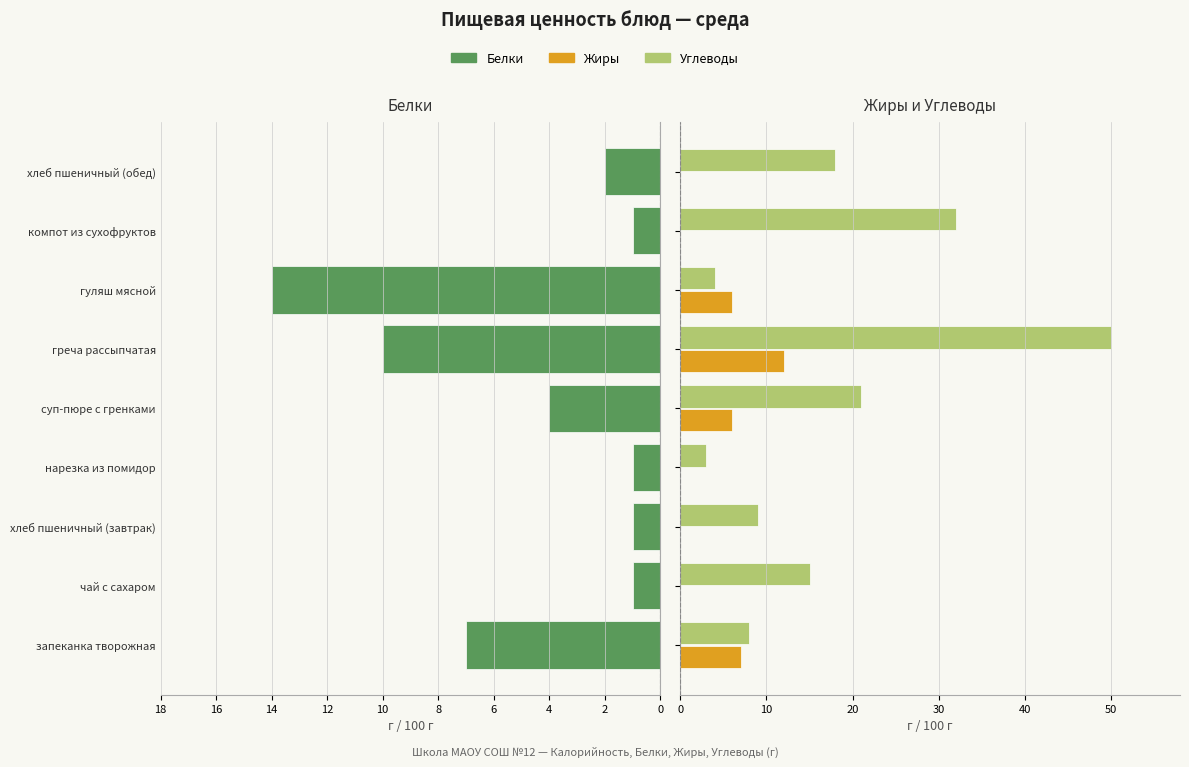

The value of Белки at 14 is 1. True or false?

False